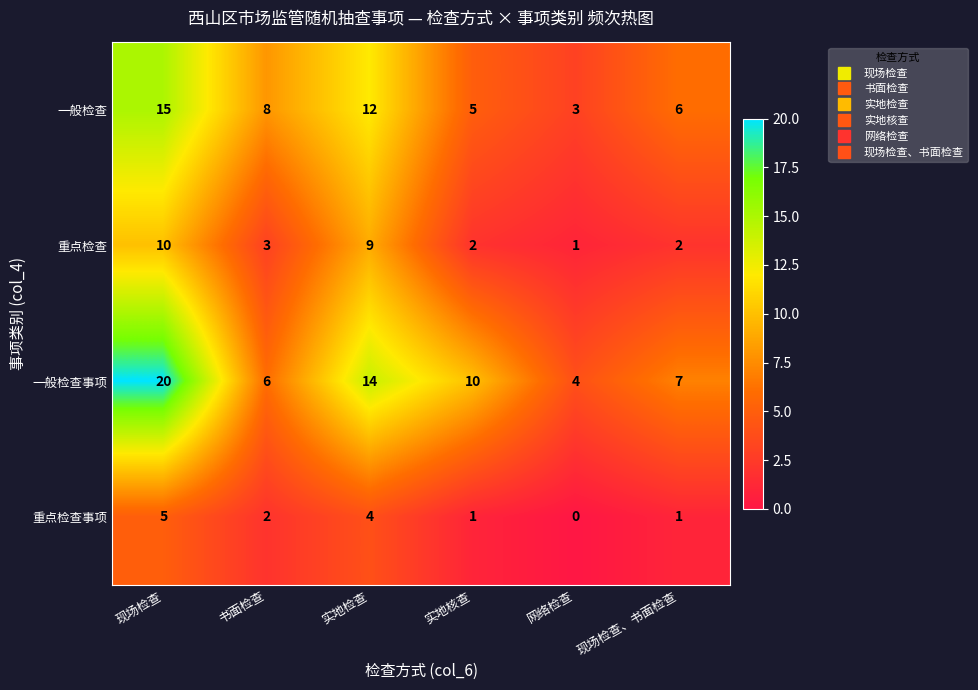

What is the difference between the highest and lowest values at 现场检查、书面检查?

6